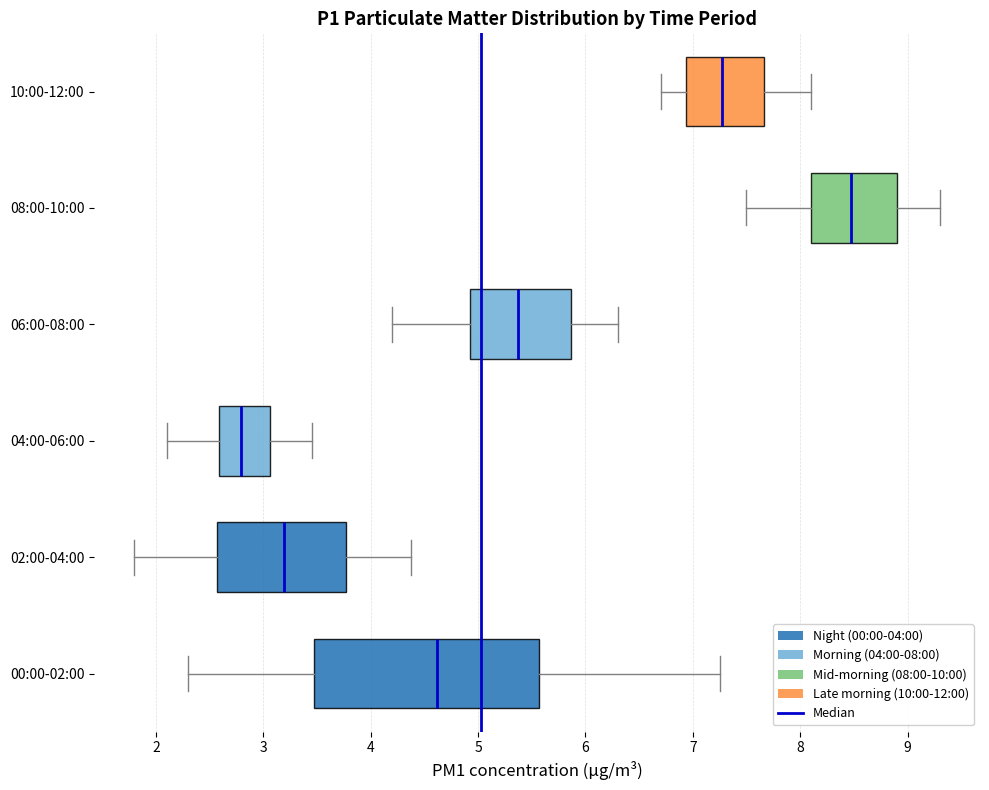

Which box has the furthest to the left median line?

04:00-06:00